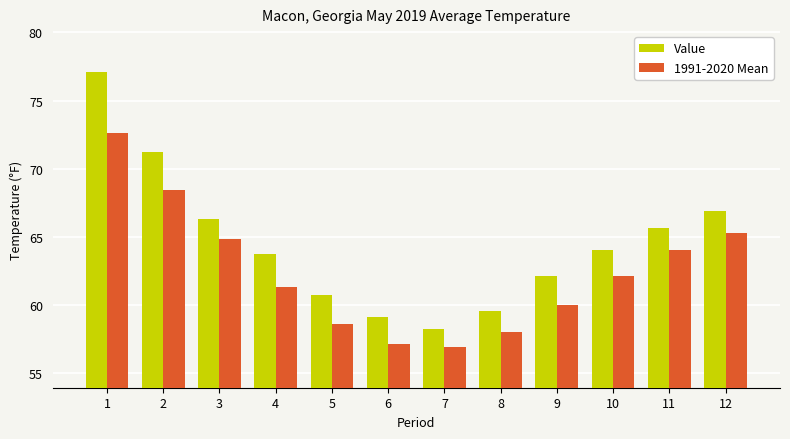

What is the difference between the 1991-2020 Mean values at 10 and 4?

0.8